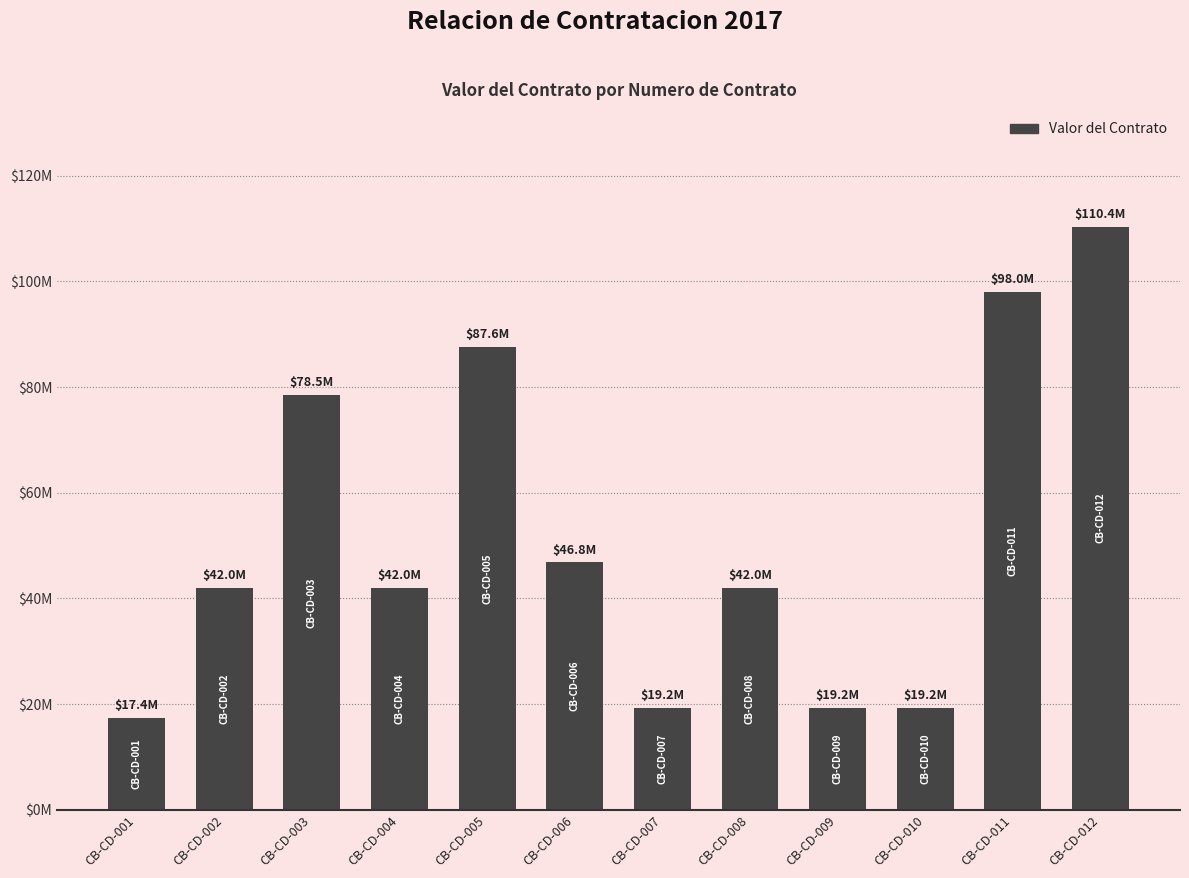

What is the difference between the values at CB-CD-007 and CB-CD-005?

68384958